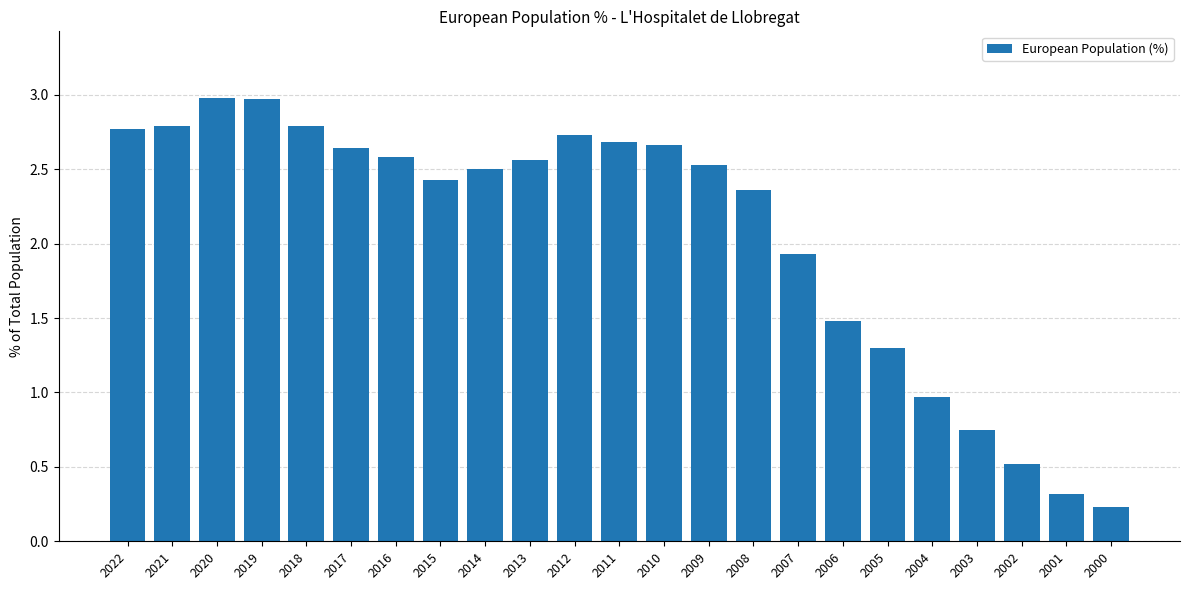

What is the sum of all values?

47.5